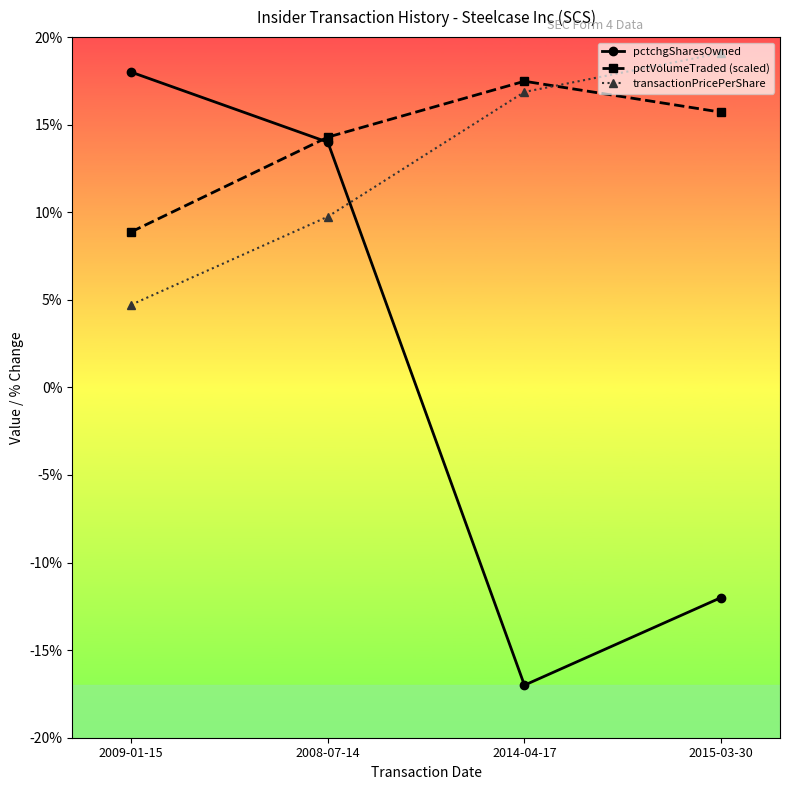

Reading left to right, transcribe all the data shown in this chart.

pctchgSharesOwned: 2009-01-15=18.0	2008-07-14=14.0	2014-04-17=-17.0	2015-03-30=-12.0
pctVolumeTraded (scaled): 2009-01-15=8.9	2008-07-14=14.3	2014-04-17=17.5	2015-03-30=15.7
transactionPricePerShare: 2009-01-15=4.7	2008-07-14=9.8	2014-04-17=16.9	2015-03-30=19.1